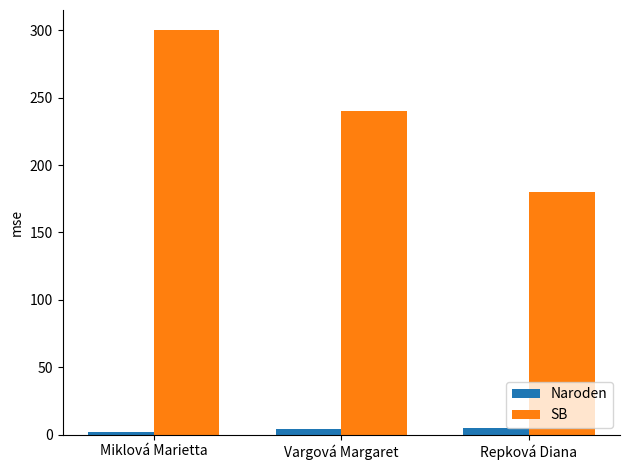

At which category is the sum across all series the highest?

Miklová Marietta